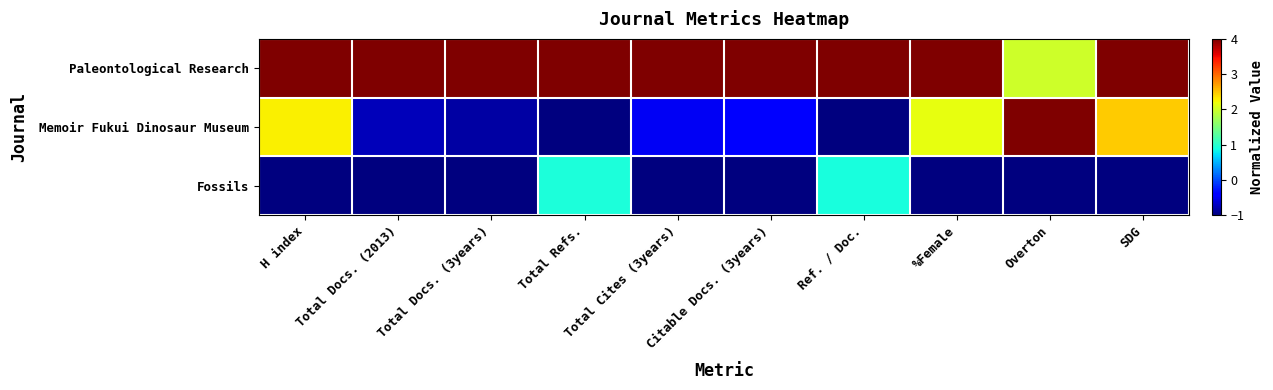

Rank the series by their average value, from lowest to highest.

Fossils, Memoir Fukui Dinosaur Museum, Paleontological Research